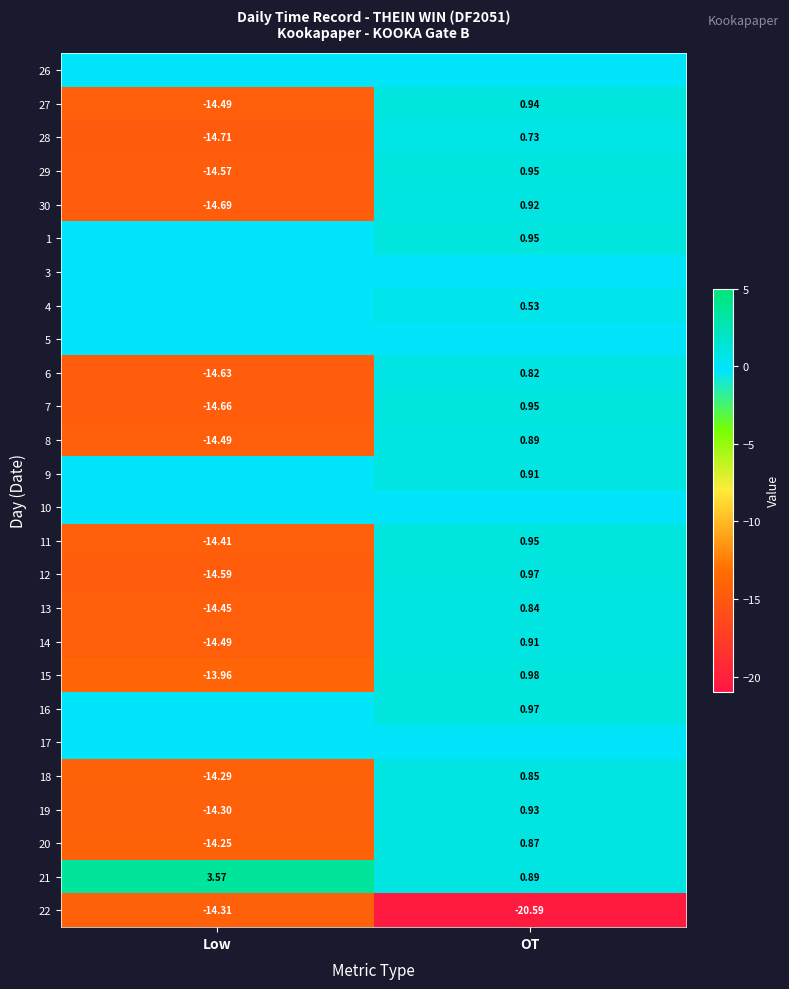

Rank the categories by 19 value from highest to lowest.

OT, Low